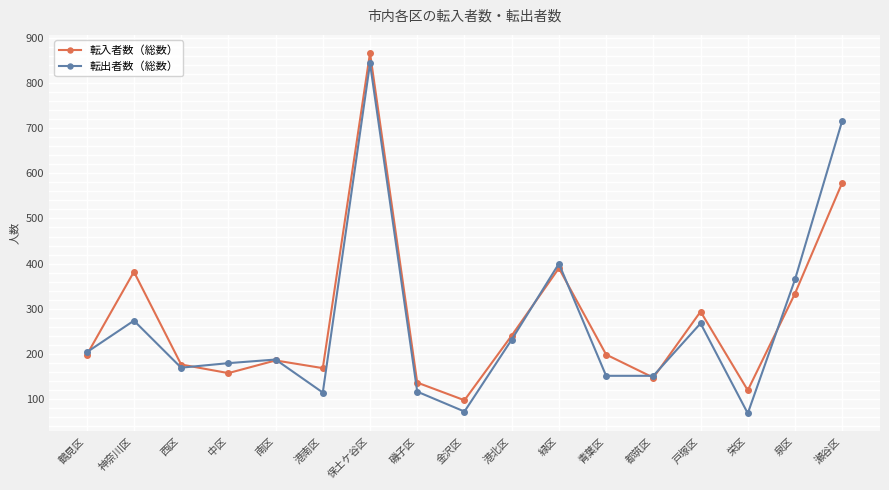

What is the difference between the second highest and minimum values in the 転出者数（総数） series?

647